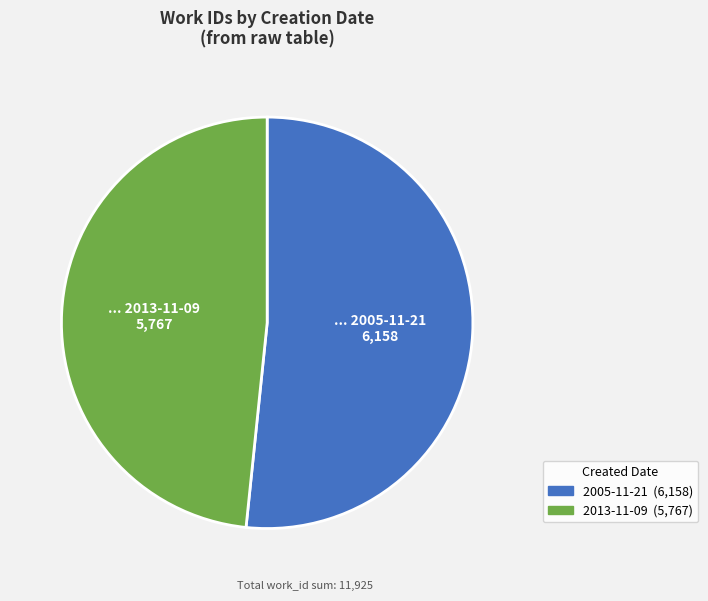

What is the ratio of the value at 2013-11-09 to the value at 2005-11-21?

0.9